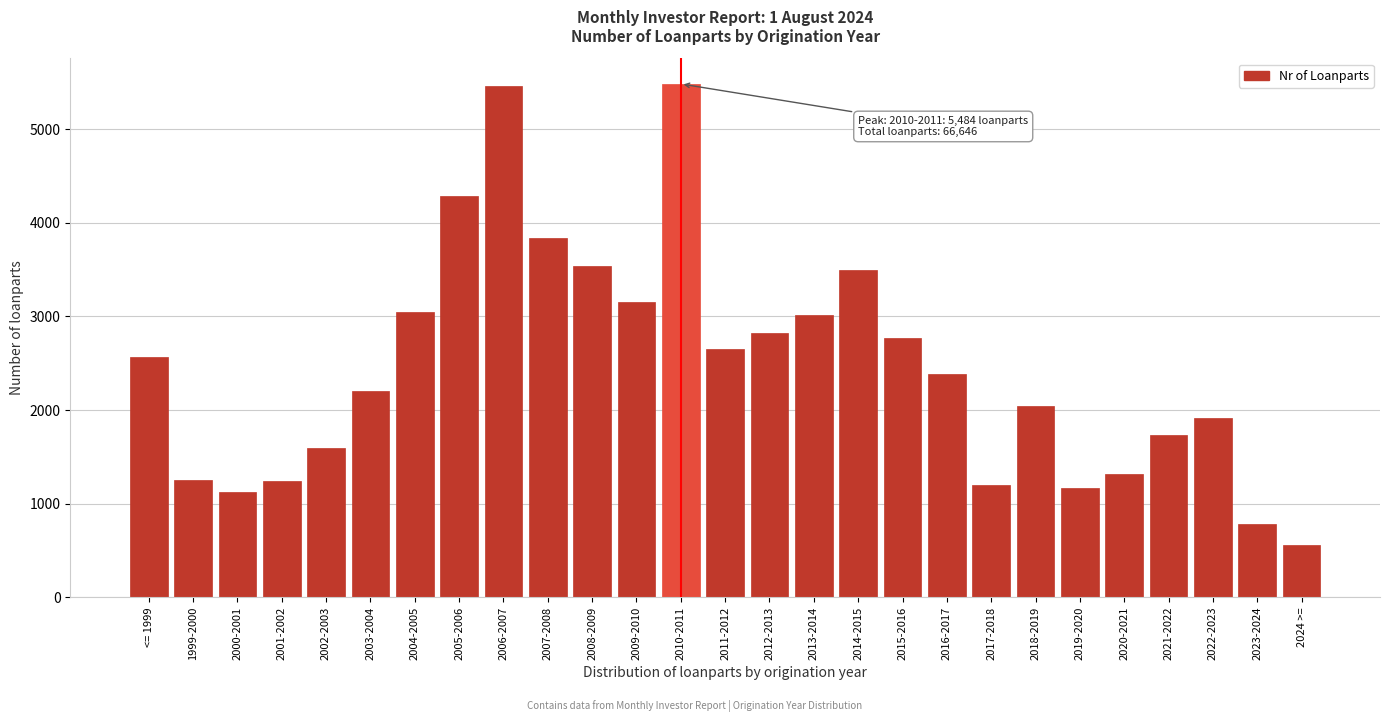

What is the smallest value displayed?

561